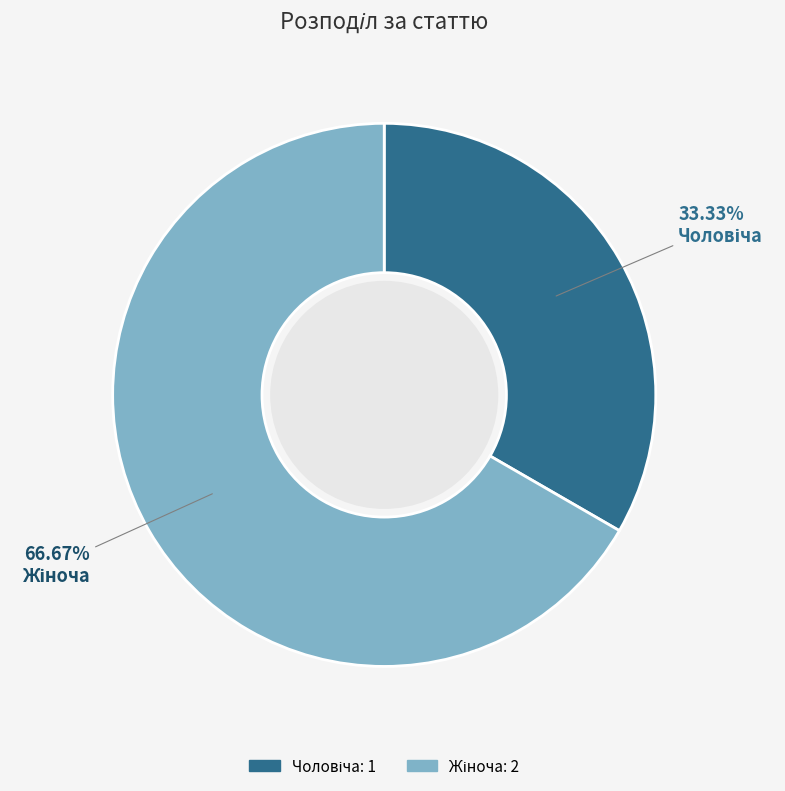

Is there any slice that represents more than half of the pie?

Yes